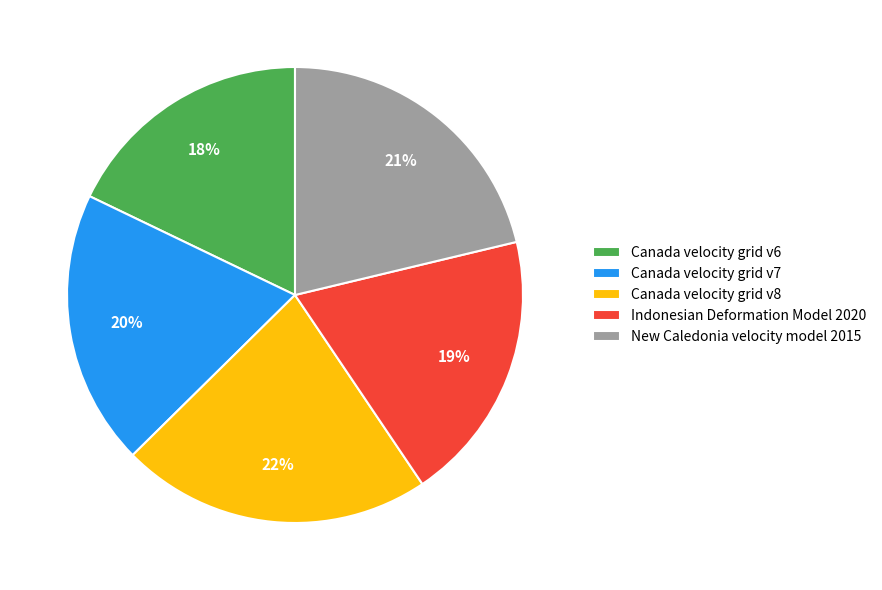

Which has a higher value, Indonesian Deformation Model 2020 or Canada velocity grid v8?

Canada velocity grid v8